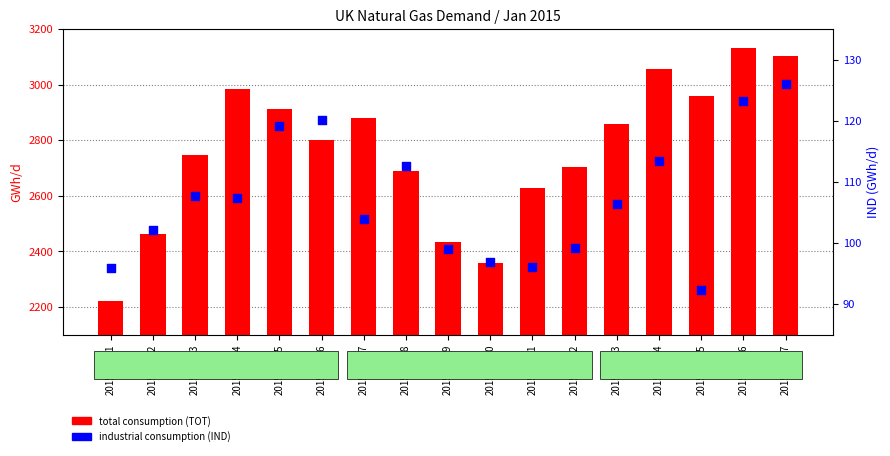

Which series reaches the minimum Y coordinate?

industrial consumption (IND)